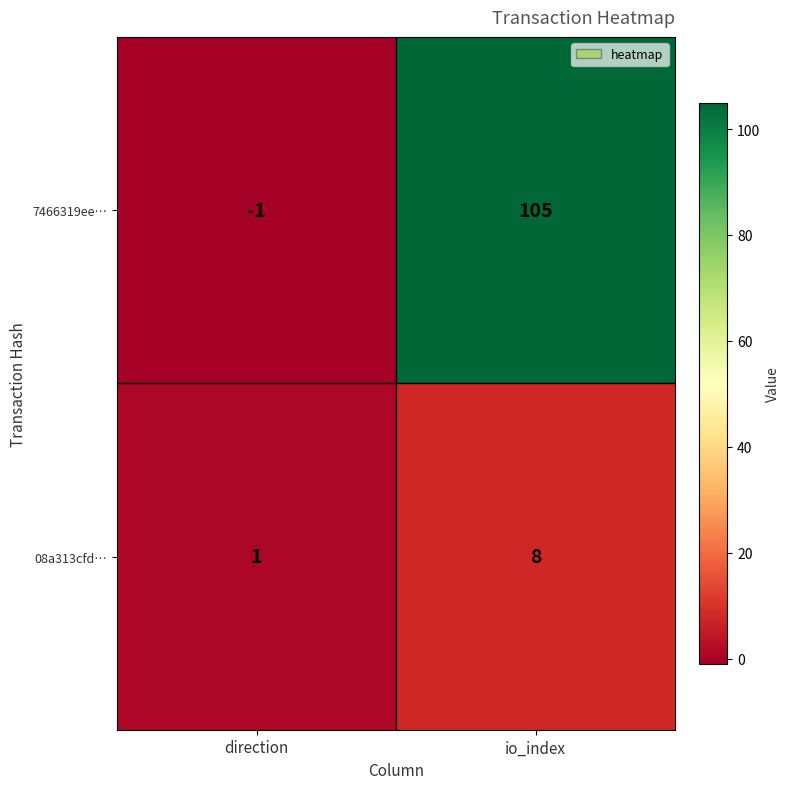

Reading left to right, extract all data points from this chart.

7466319ee…: -1	105
08a313cfd…: 1	8